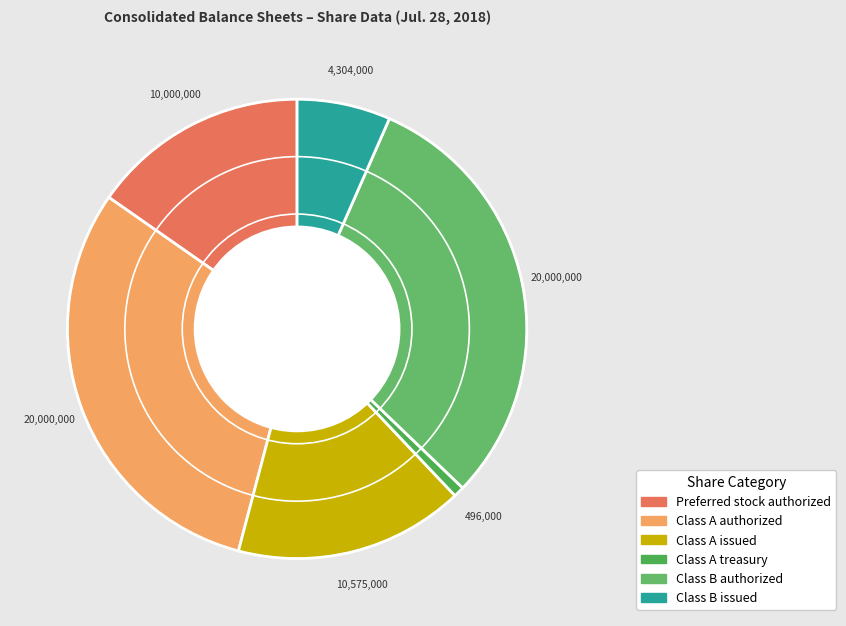

What is the smallest slice in the pie chart?

Class A treasury